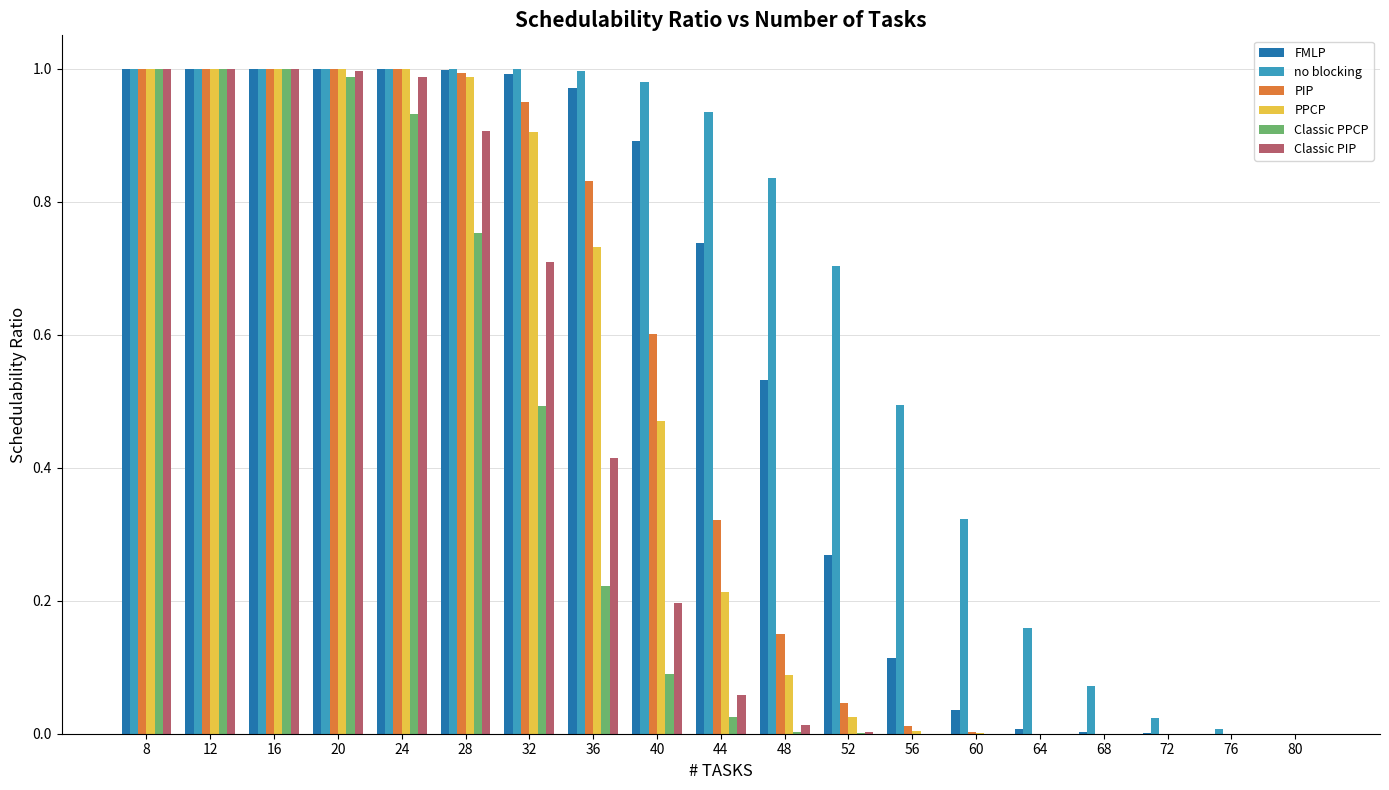

Is the value of Classic PIP at 28 greater than the value of PPCP at 72?

Yes